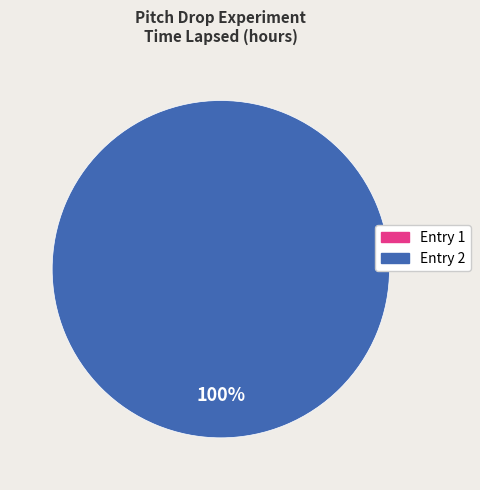

The 2 slice represents 91% of the pie. True or false?

False